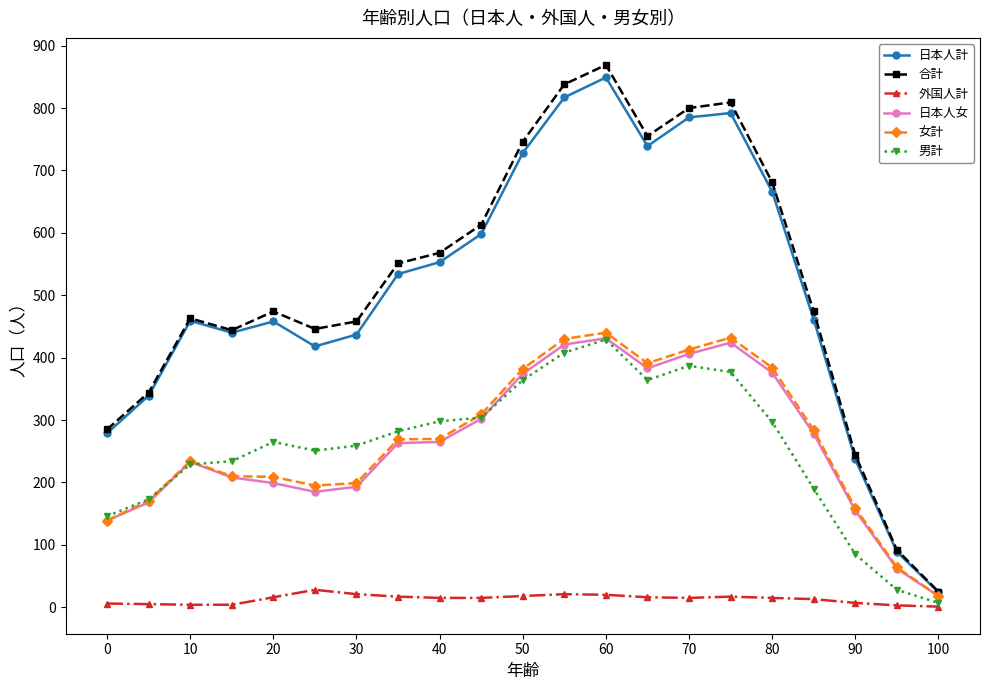

Which series has the widest spread of values?

合計